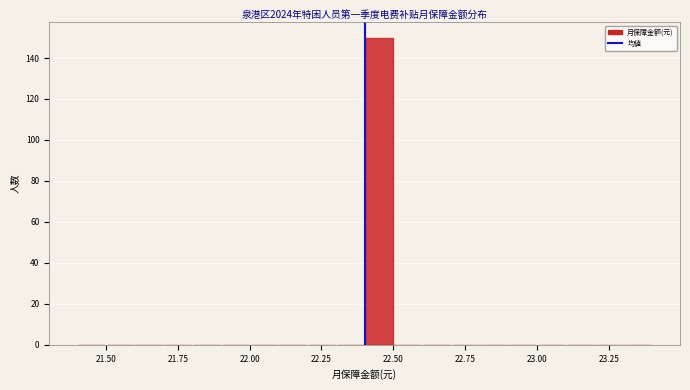

Read against the x-axis, roughly where is the centre of the tallest bar?

22.45